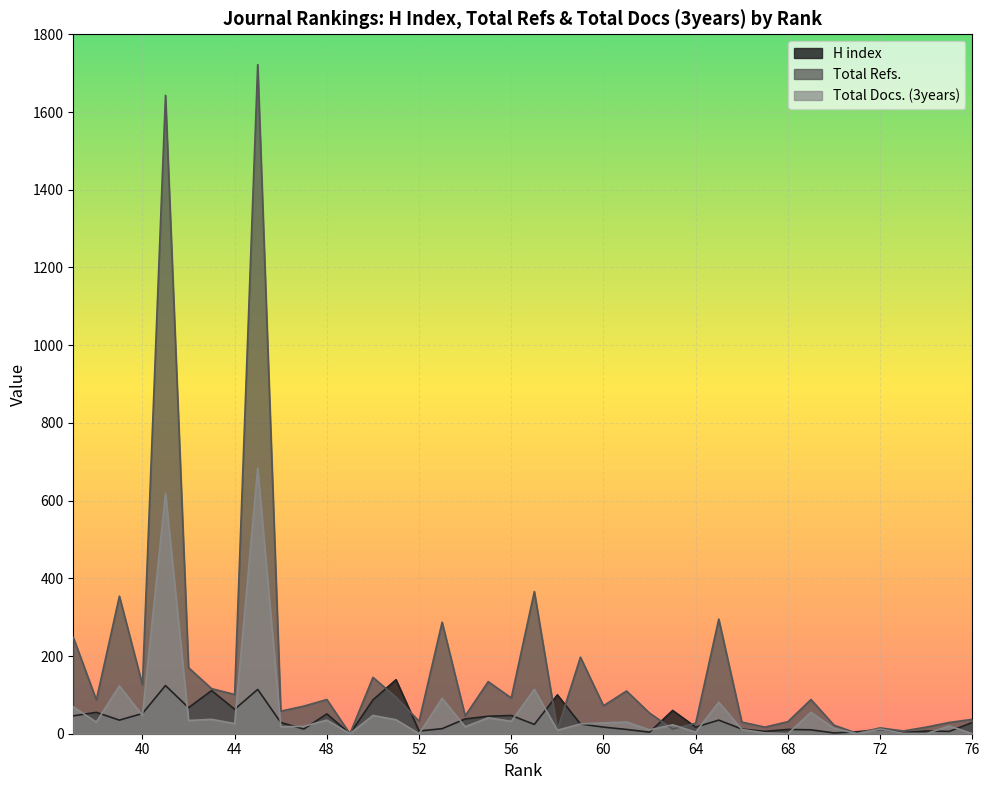

At 50, list the series in order from largest to smallest.

Total Refs., H index, Total Docs. (3years)